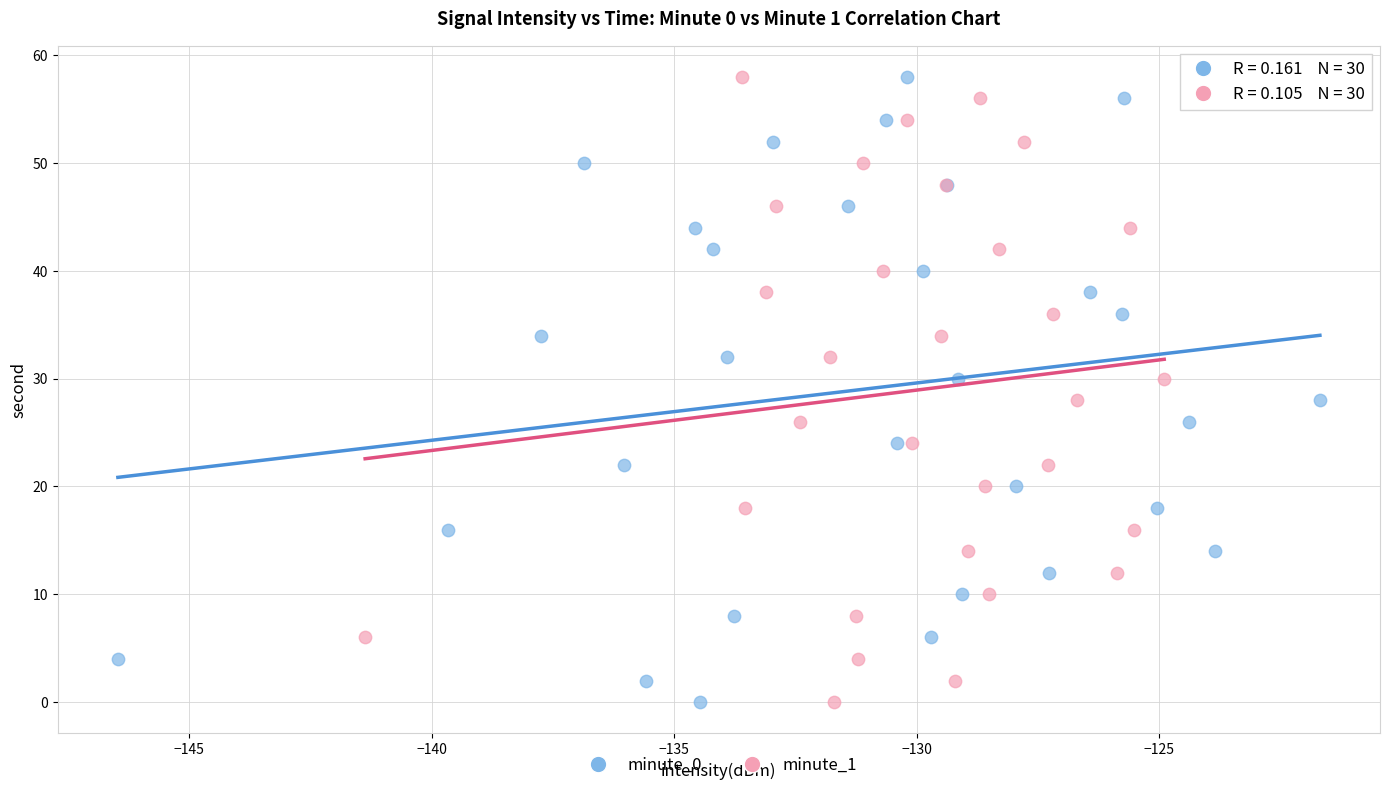

What are all the series names shown in the legend?

minute_0, minute_1